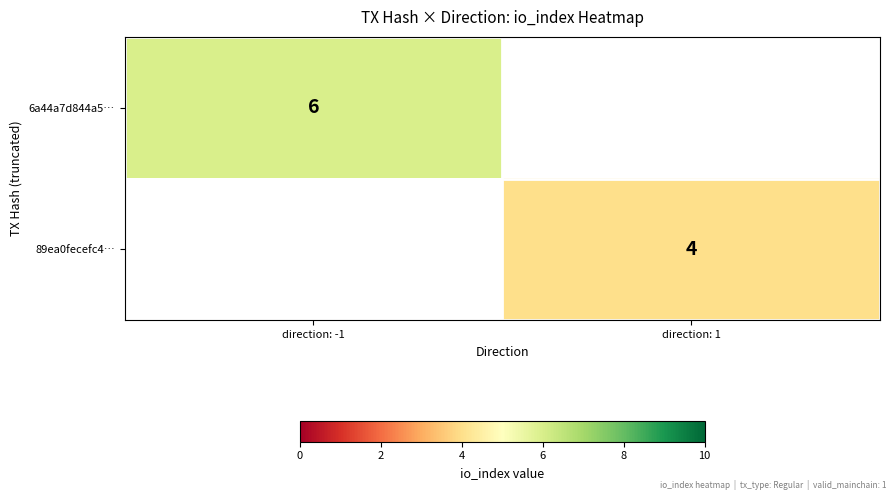

True or false: 89ea0fecefc4… has a value of 4 at direction: 1.

True